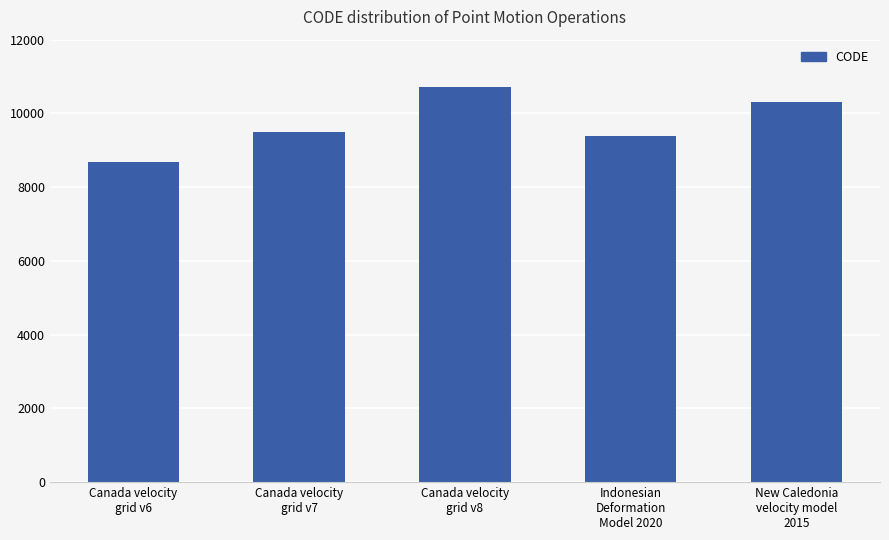

List the labels in order of value, smallest first.

Canada velocity
grid v6, Indonesian
Deformation
Model 2020, Canada velocity
grid v7, New Caledonia
velocity model
2015, Canada velocity
grid v8